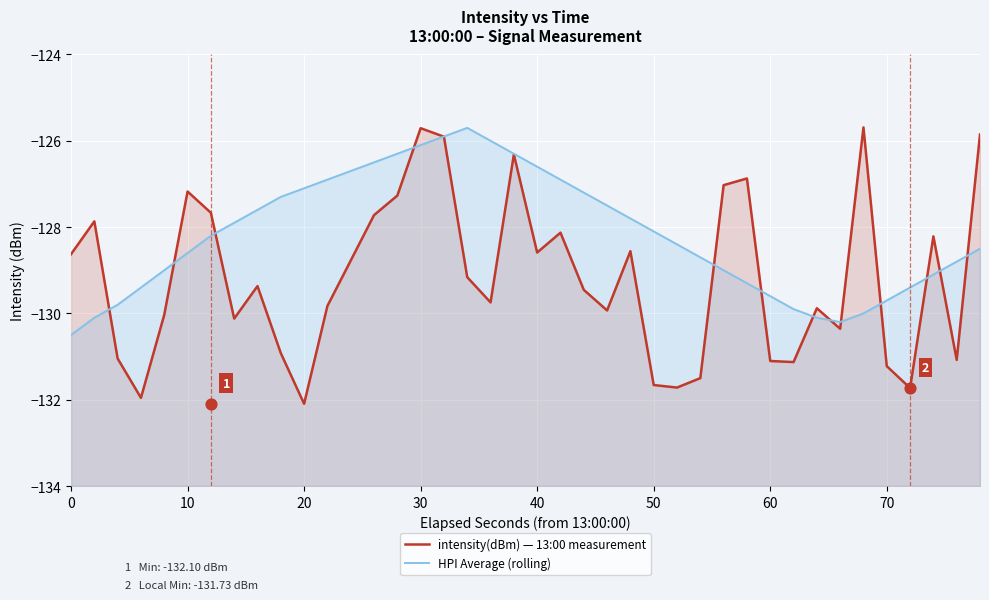

Which series contains the lowest Y value?

intensity(dBm) — 13:00 measurement